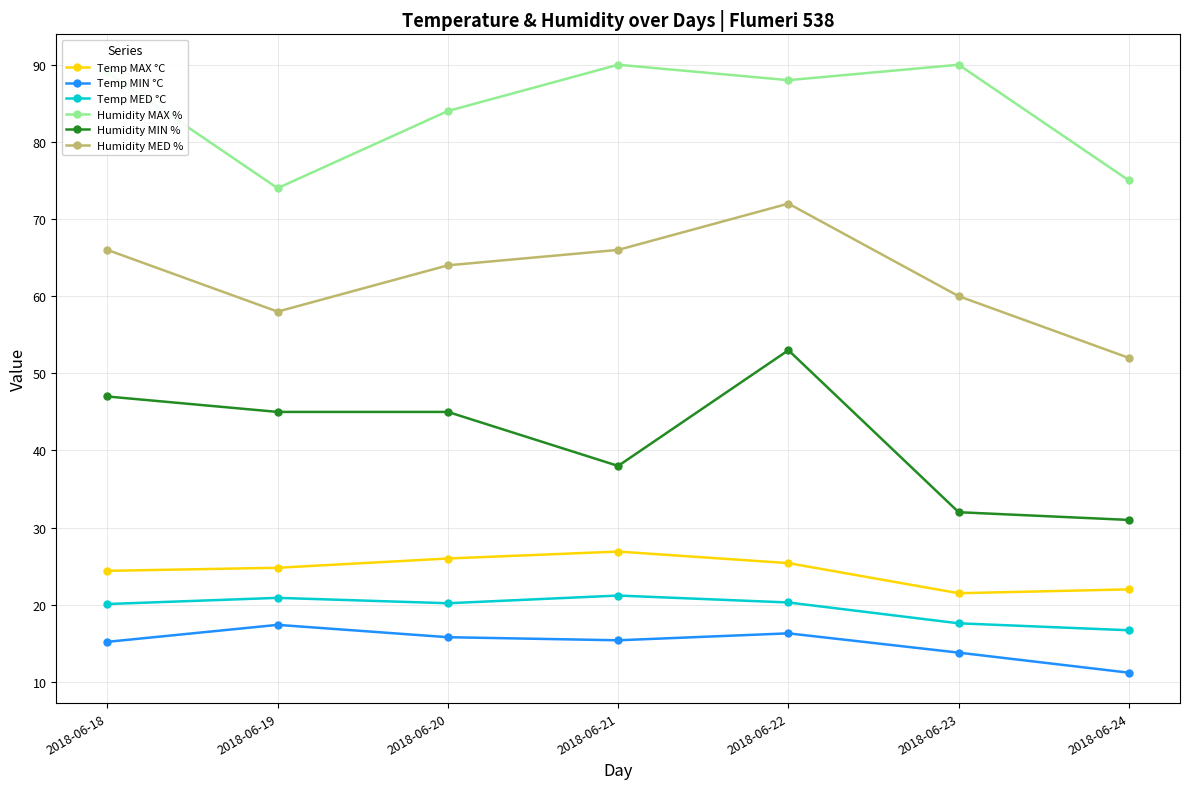

True or false: Humidity MIN % and Temp MAX °C intersect in this chart.

False